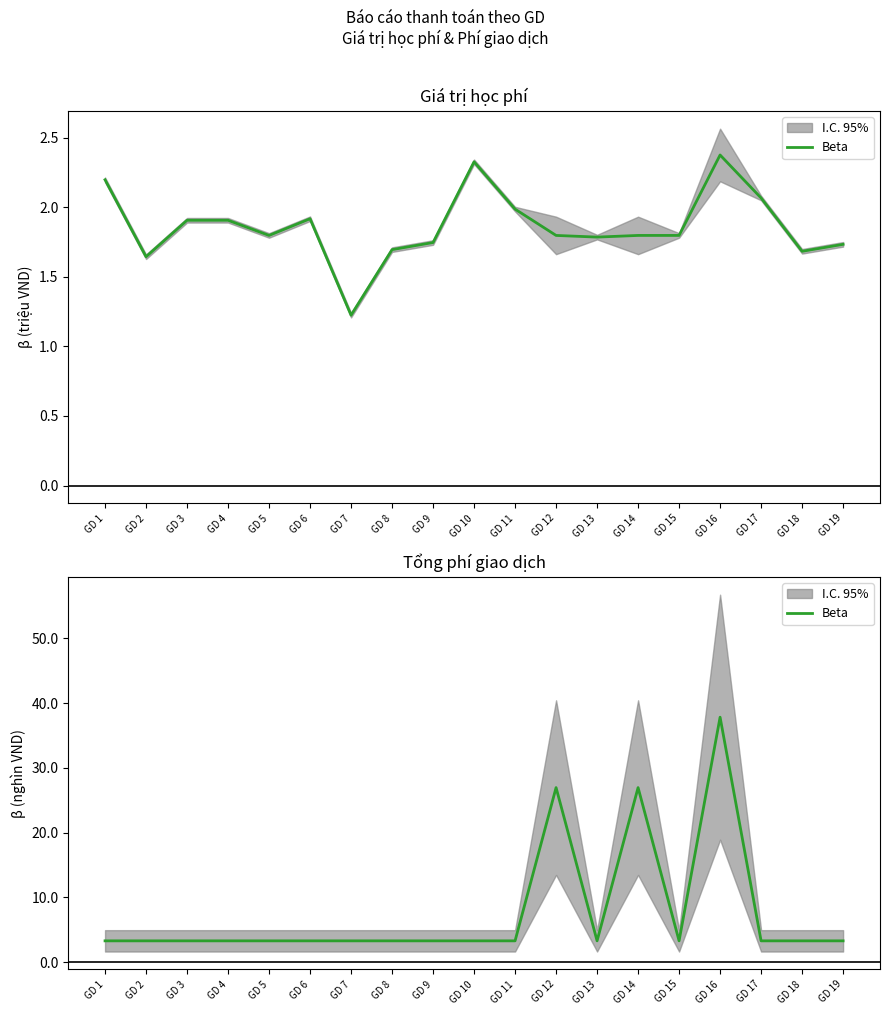

What is the difference between the maximum and minimum values?

34.5